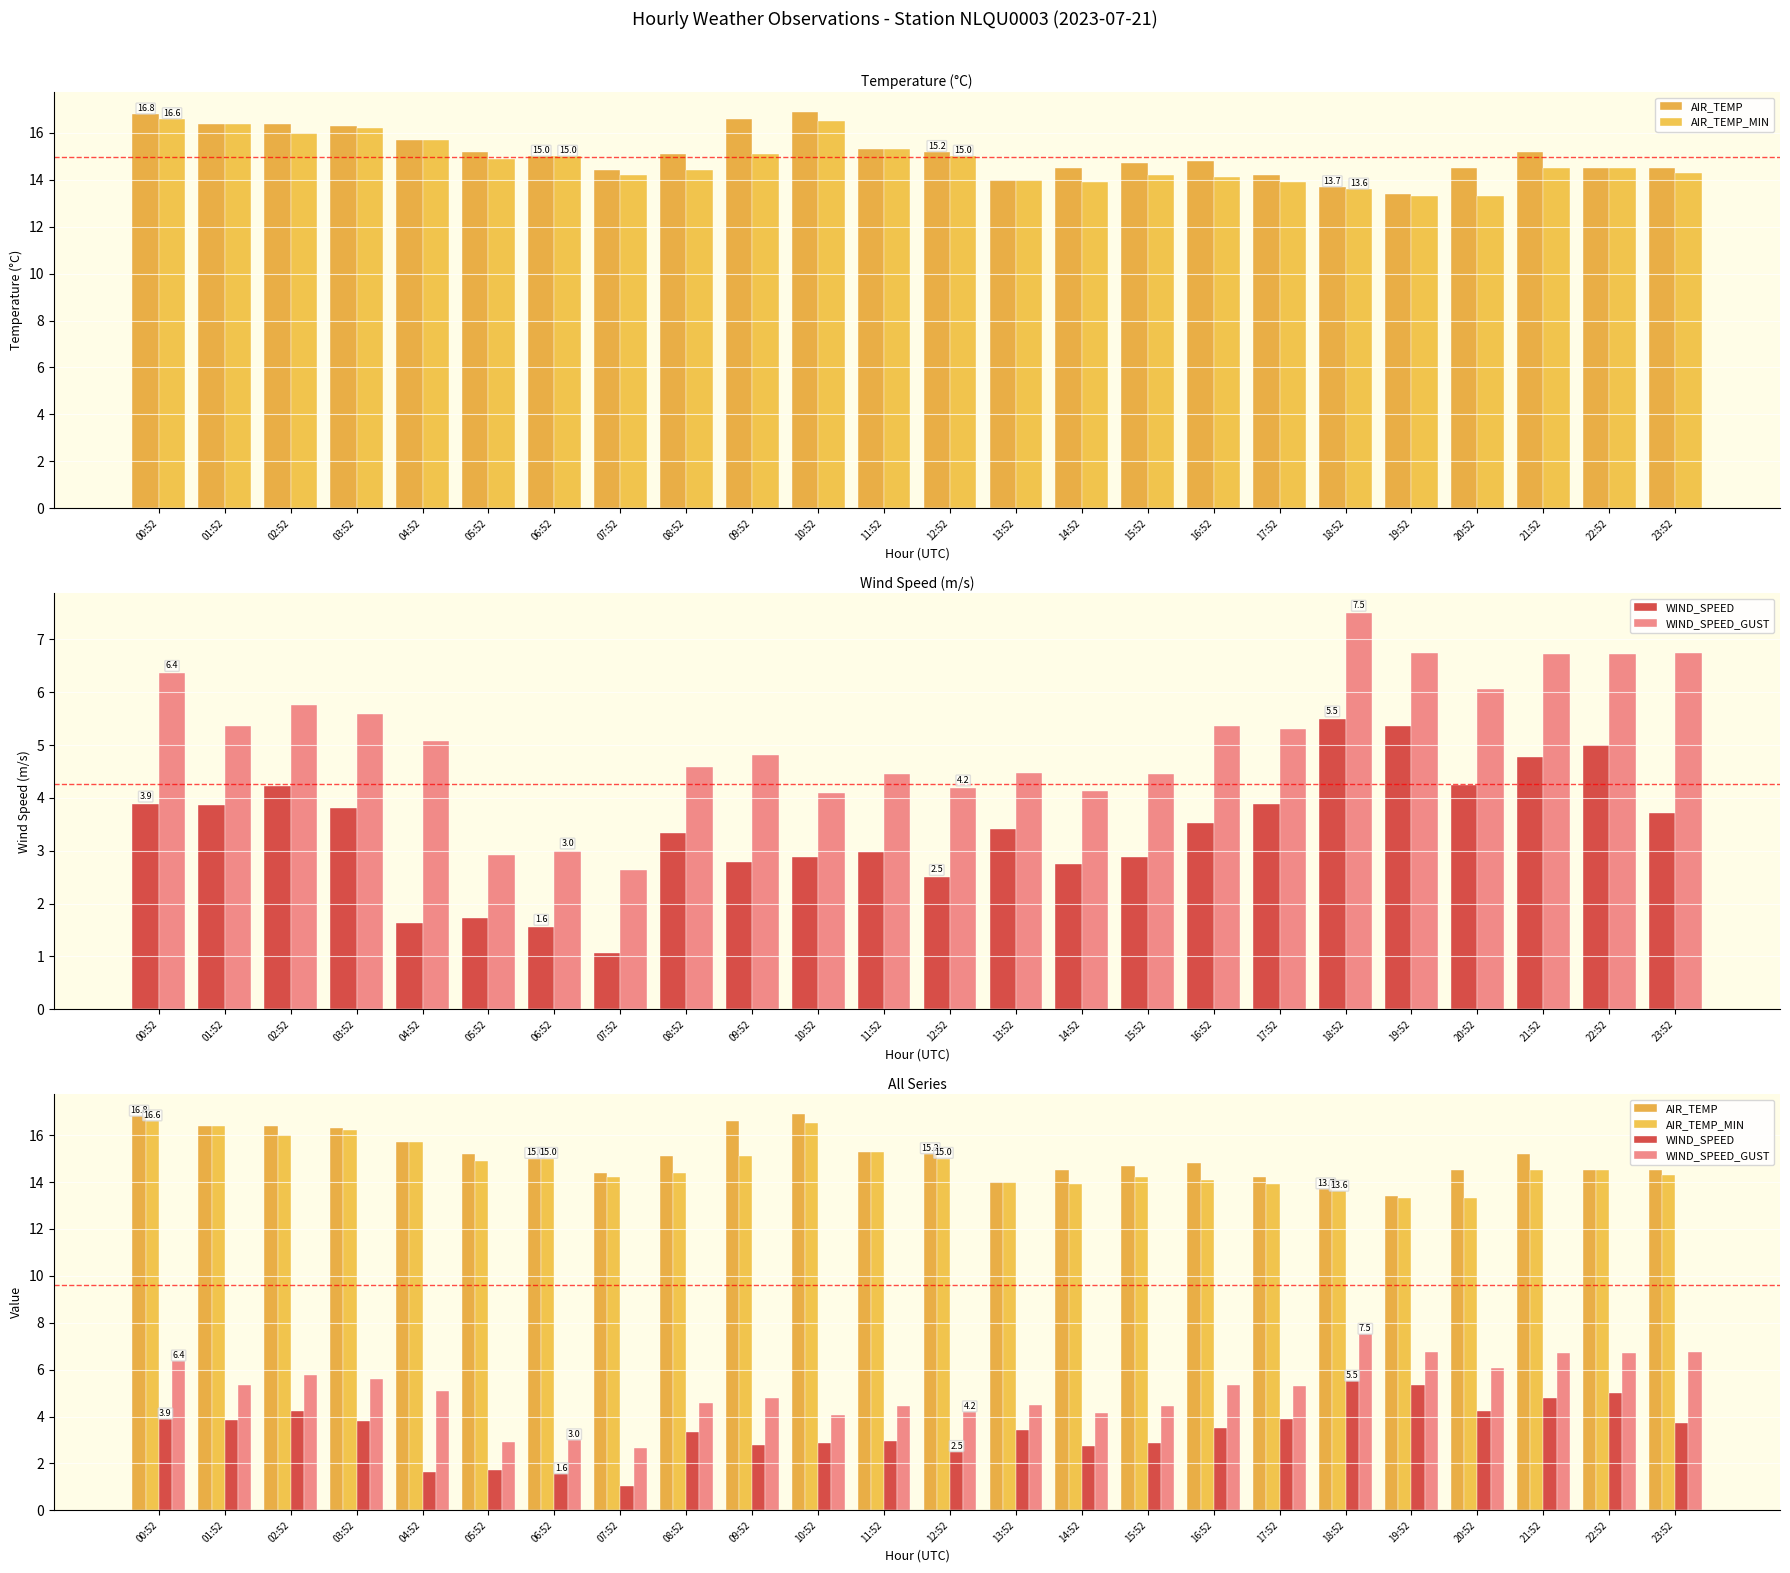

Where does the WIND_SPEED_GUST series first go above 5?

00:52